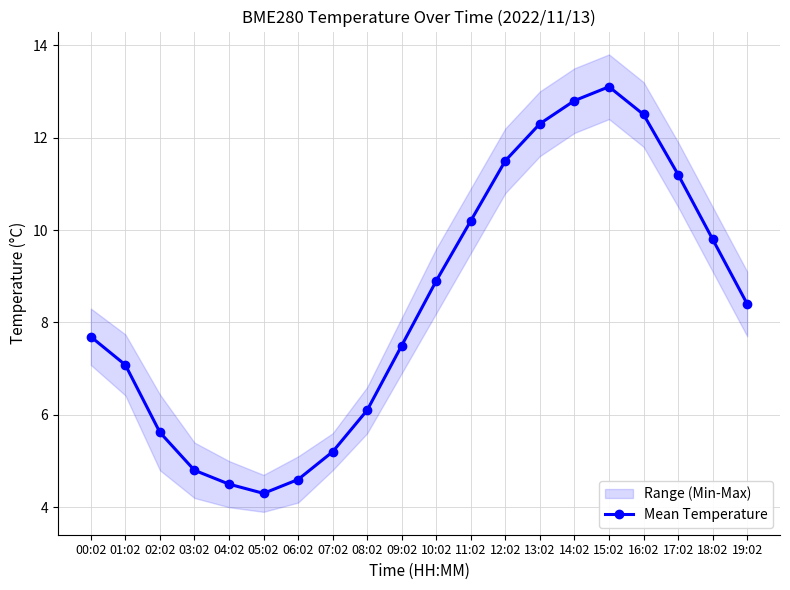

What is the minimum value shown in the chart?

4.3